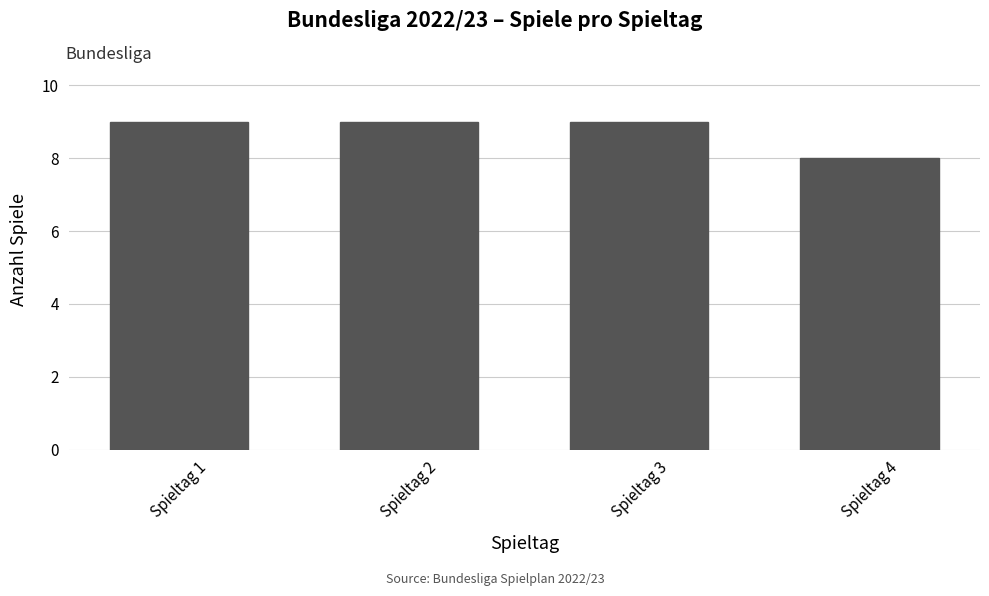

Count the number of data series in this chart.

1